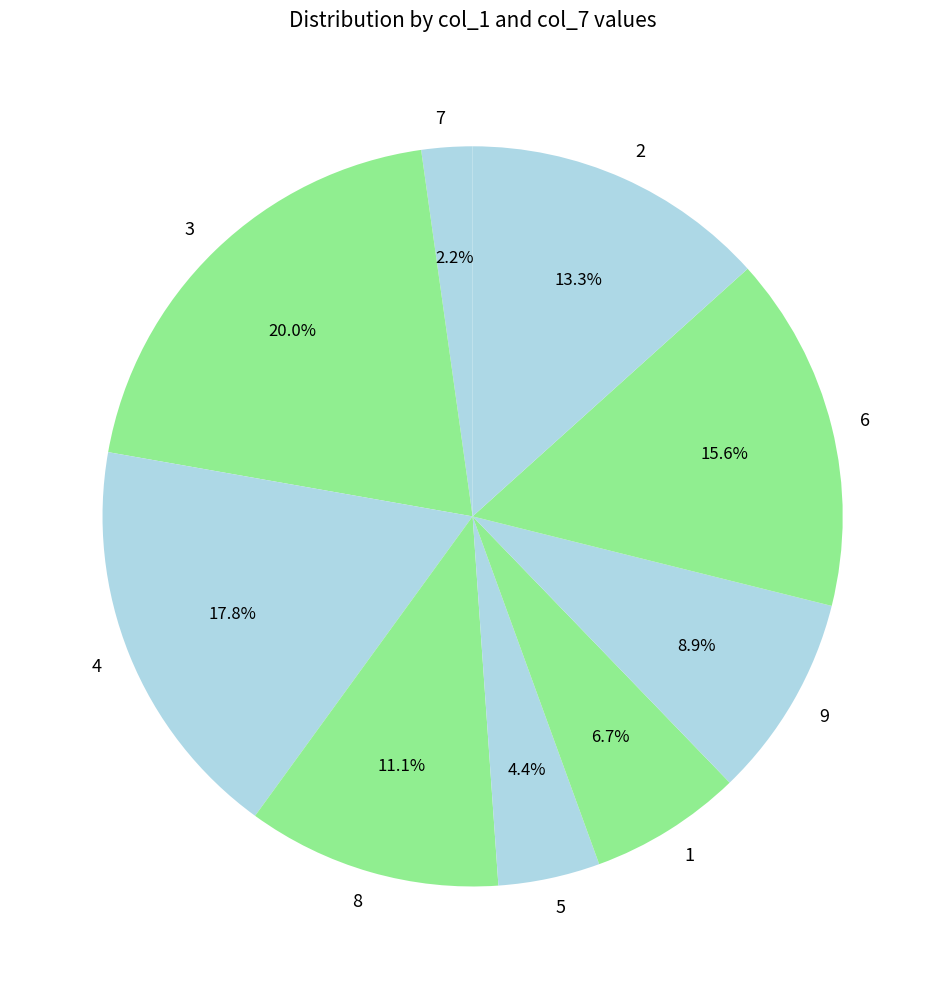

How many segments does this pie chart have?

9